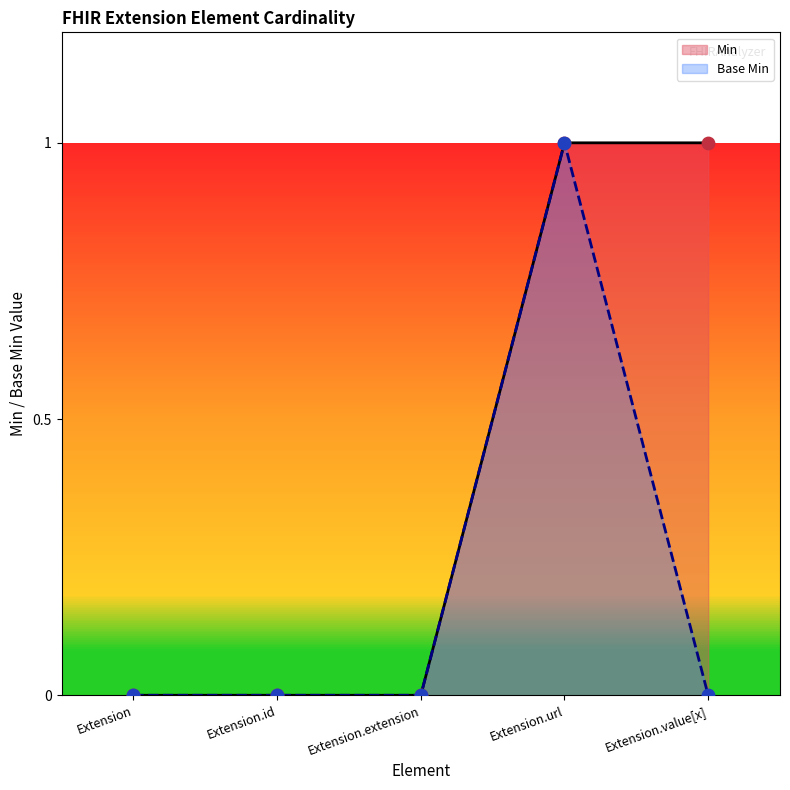

Which has a higher value, Extension.id or Extension.url?

Extension.url